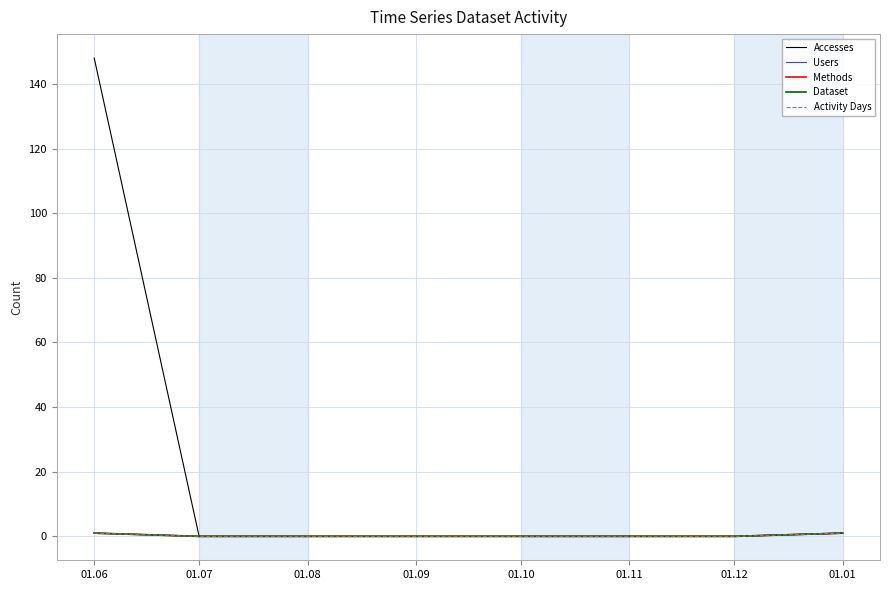

Which category has the highest value in the Accesses series?

01.06